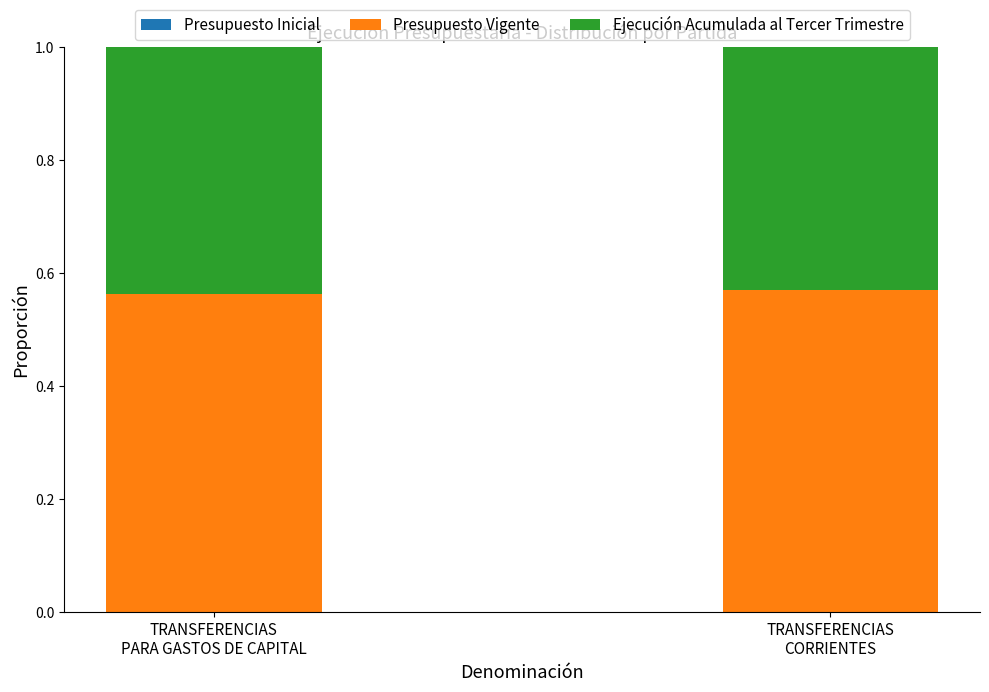

The Ejecución Acumulada al Tercer Trimestre series shows 0.4 at TRANSFERENCIAS
CORRIENTES. True or false?

True